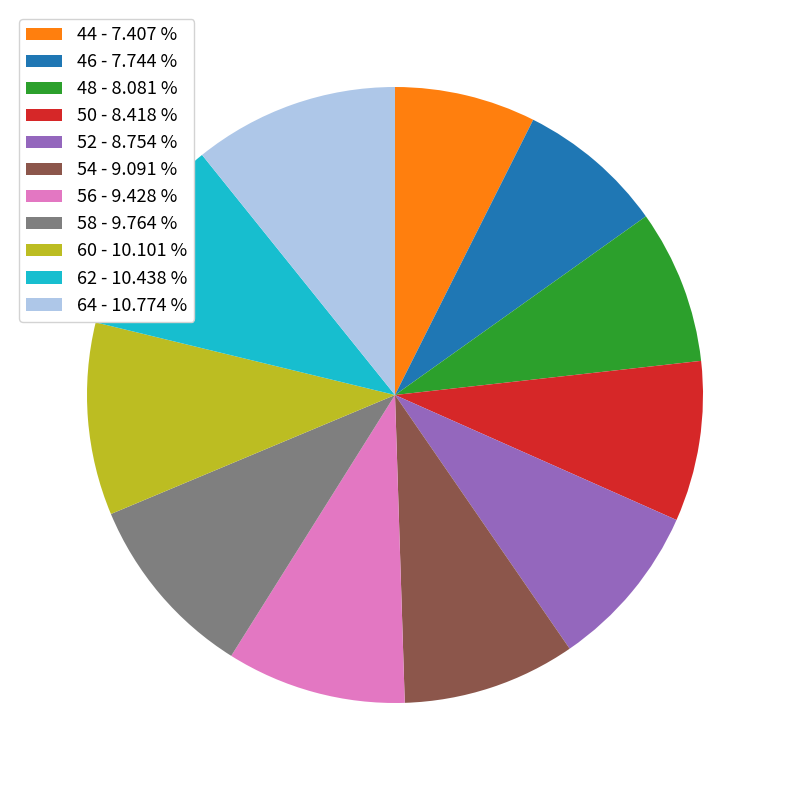

Combined, do 56 - 9.428 % and 62 - 10.438 % account for over 50%?

No